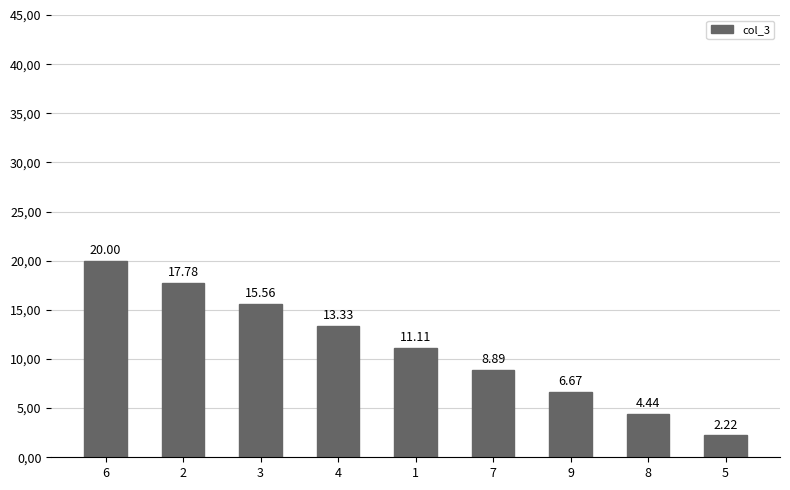

What is the label of the 8th bar from the left?

8